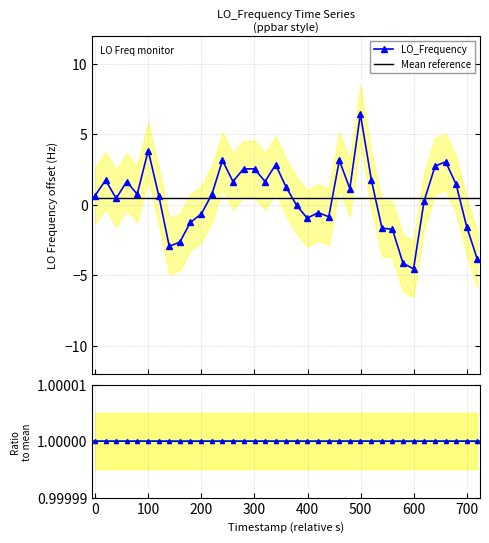

True or false: LO_Frequency has more than 0 interior local peaks.

True